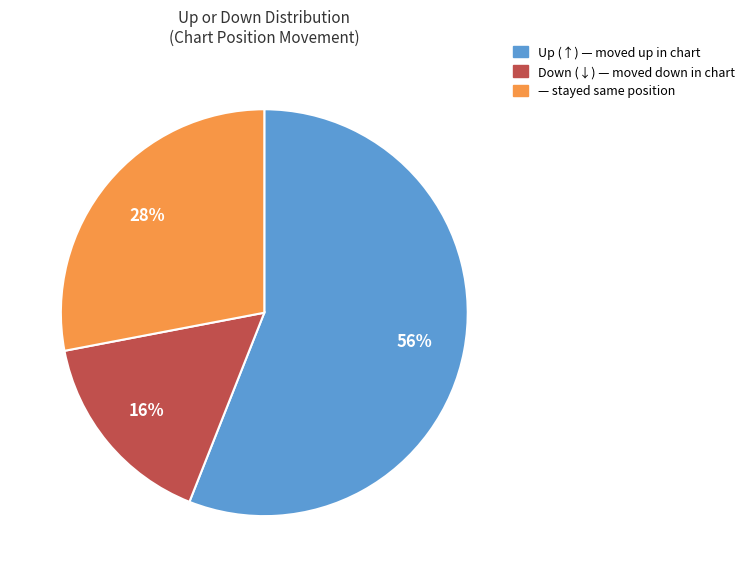

How many slices are in this pie chart?

3